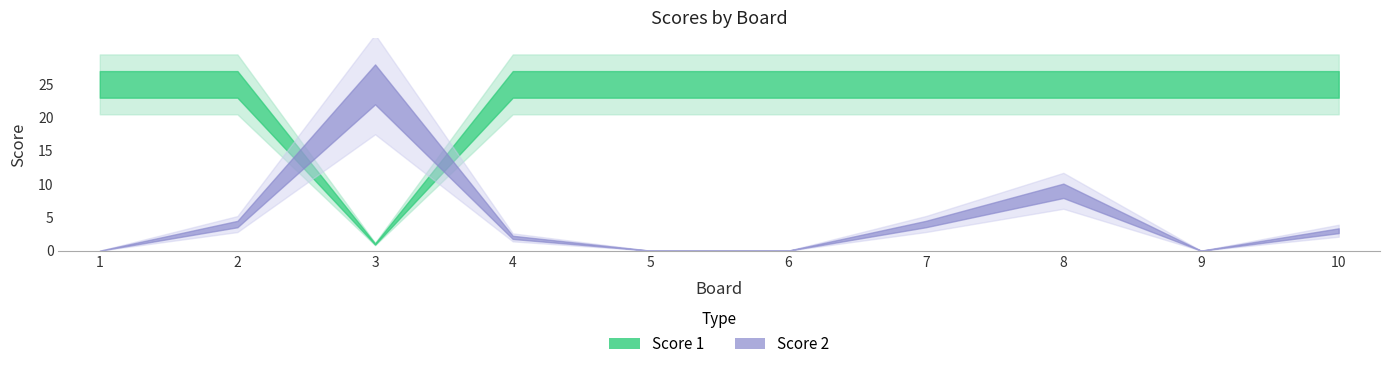

What is the difference between the highest and lowest values at 2?

21